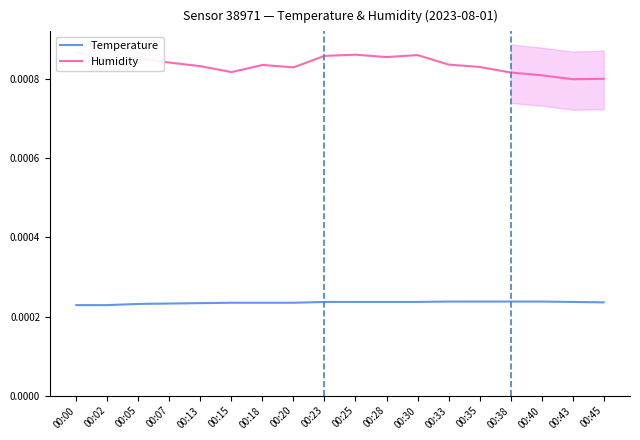

True or false: Humidity and Temperature intersect in this chart.

False